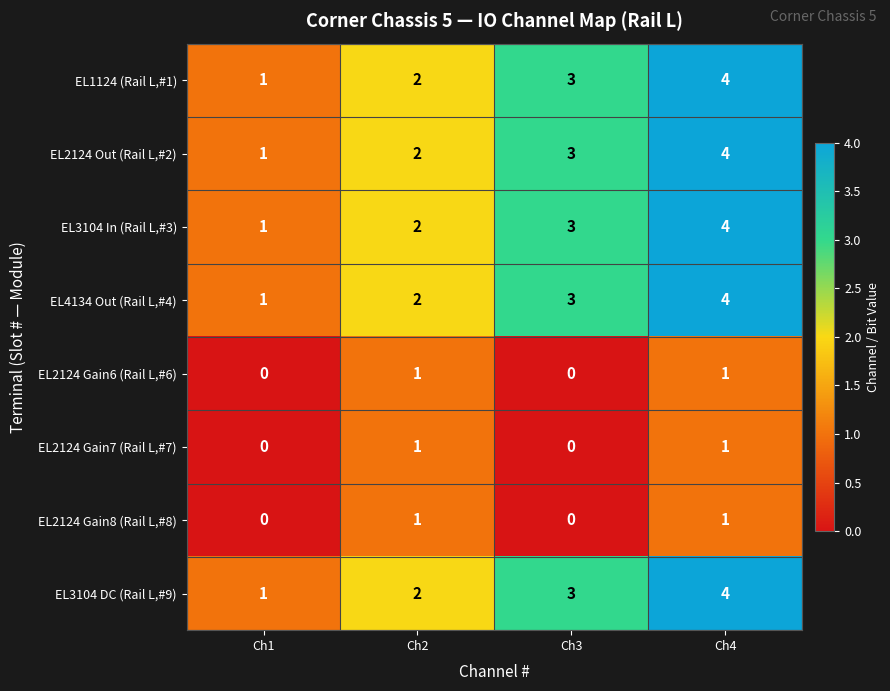

What is the sum of all EL4134 Out (Rail L,#4) values?

10